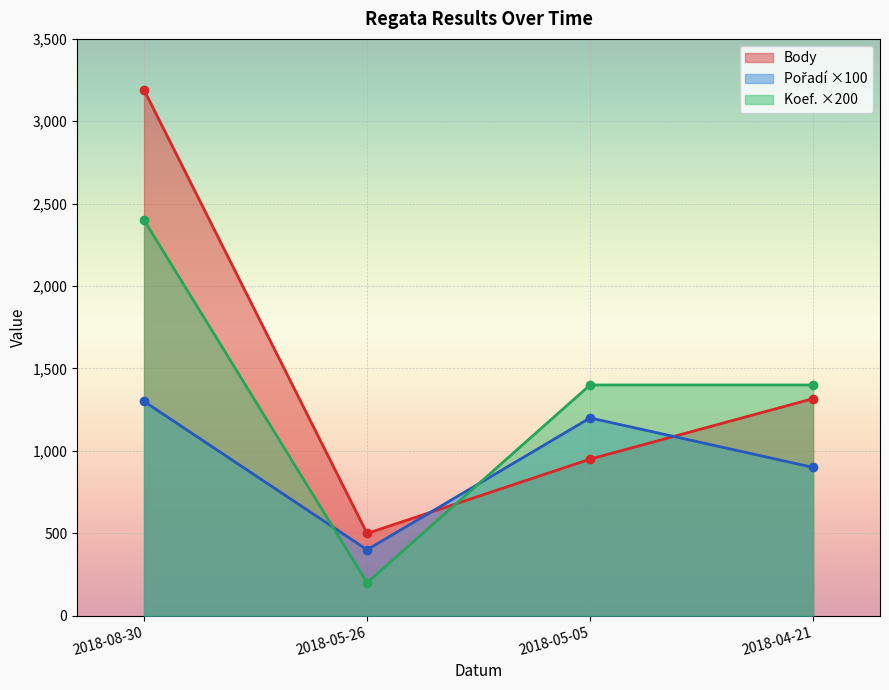

At which category does the chart reach its minimum across all series?

2018-05-26